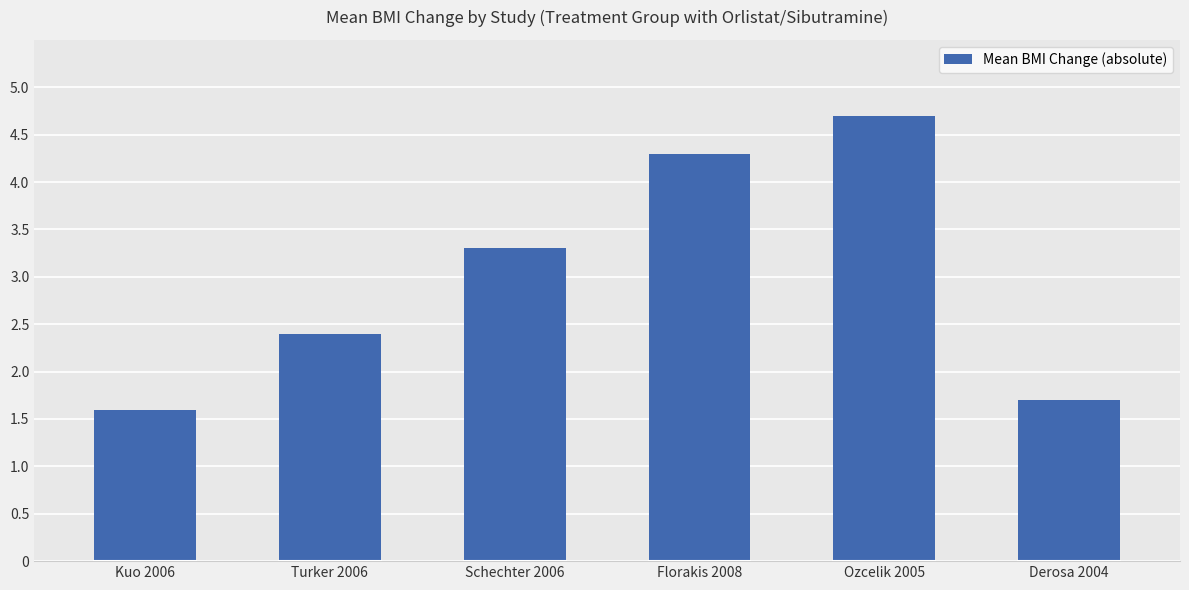

The value at Derosa 2004 is 1.7. True or false?

True